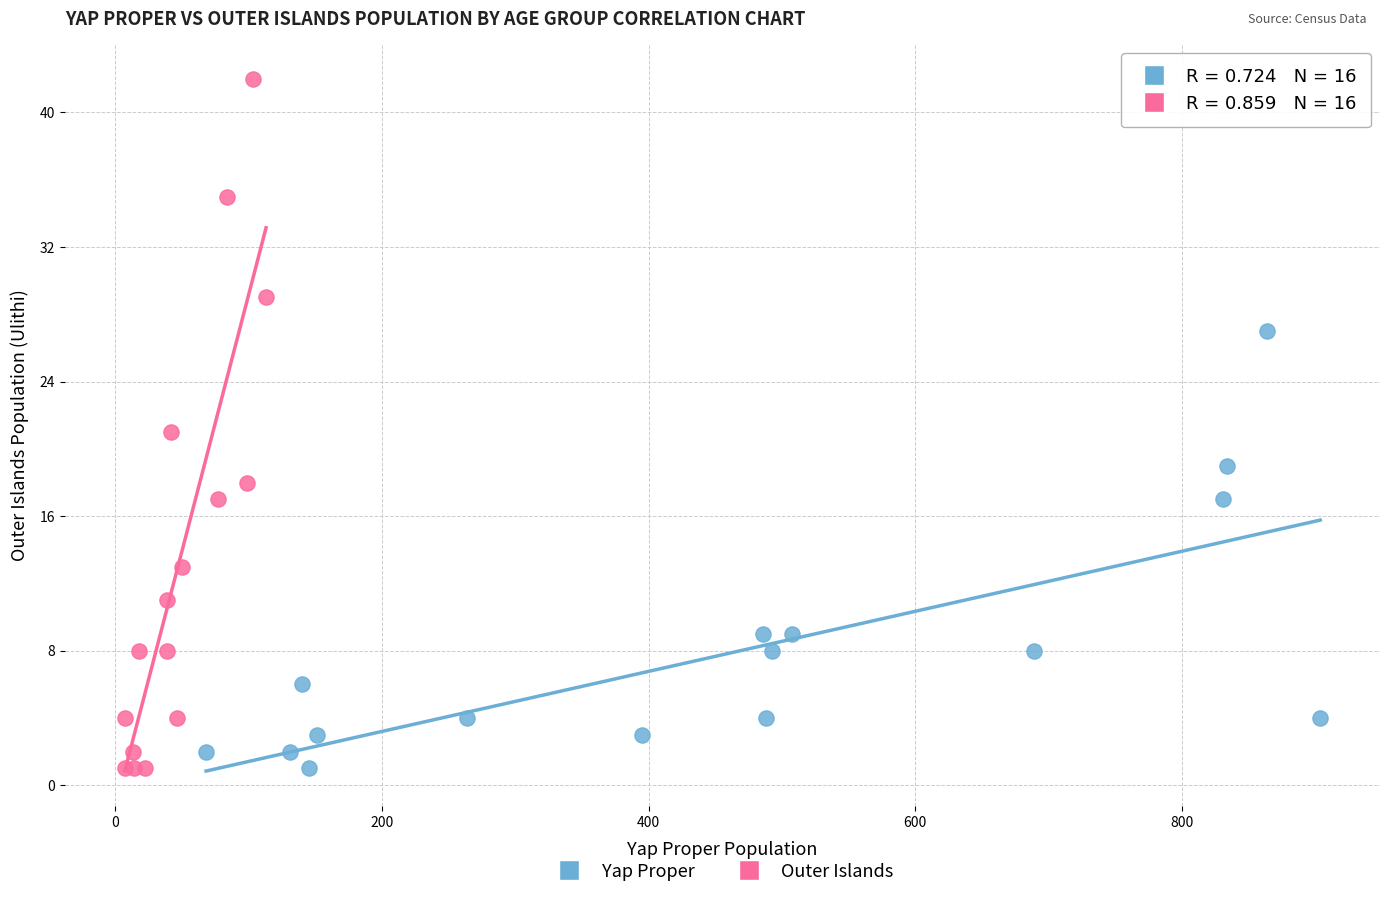

Which series has the widest spread of Y values?

Outer Islands